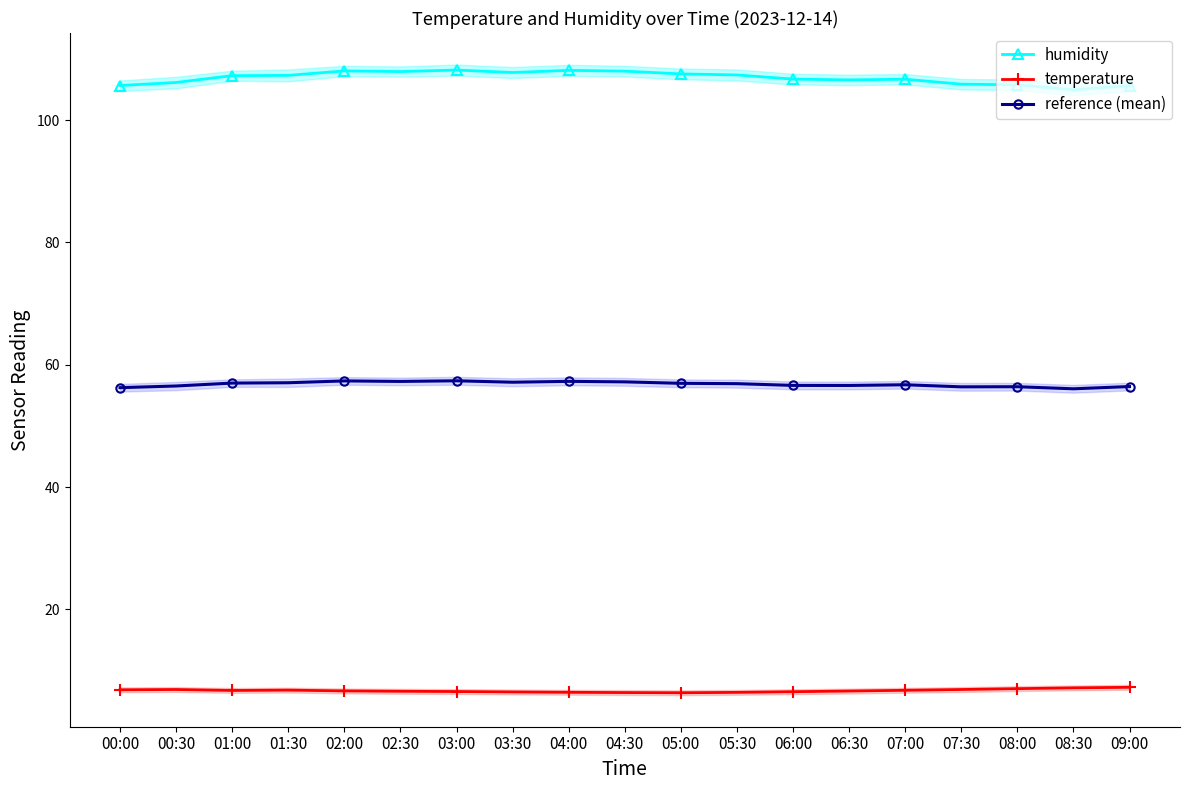

What is the label of the 6th point from the left?

02:30